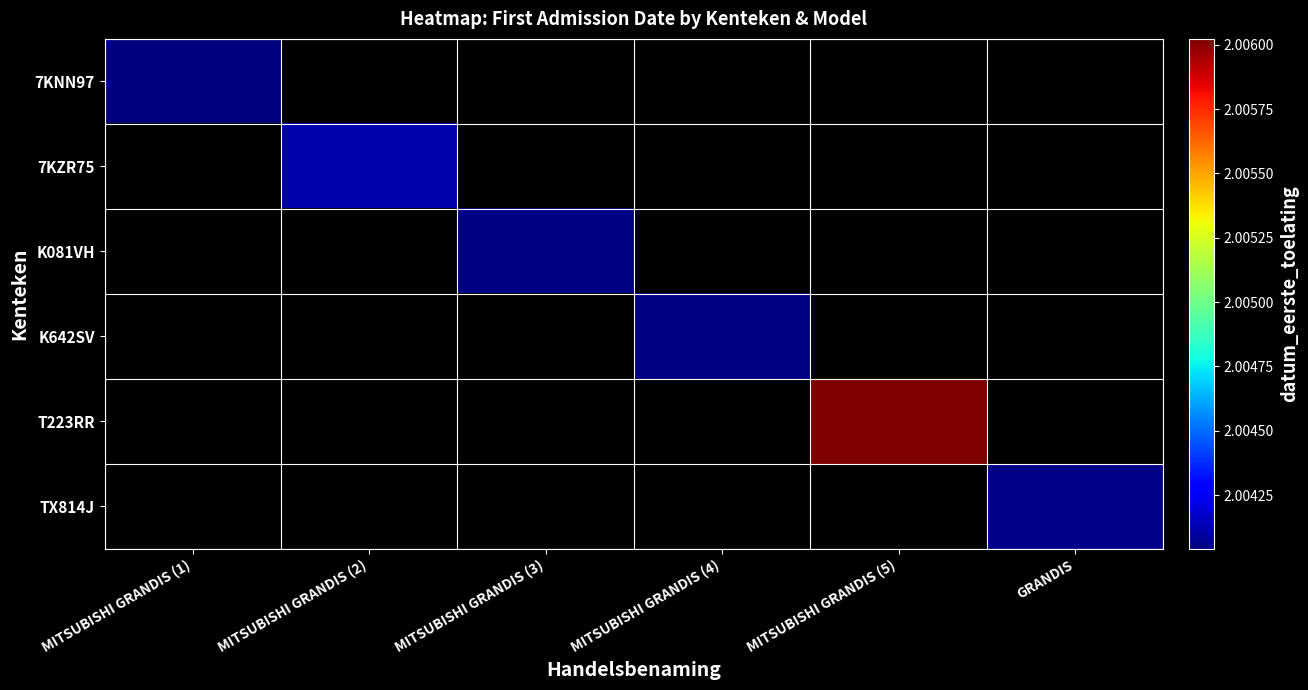

Reading right to left, extract all data points from this chart.

7KNN97: GRANDIS=0	MITSUBISHI GRANDIS (5)=0	MITSUBISHI GRANDIS (4)=0	MITSUBISHI GRANDIS (3)=0	MITSUBISHI GRANDIS (2)=0	MITSUBISHI GRANDIS (1)=20040408
7KZR75: GRANDIS=0	MITSUBISHI GRANDIS (5)=0	MITSUBISHI GRANDIS (4)=0	MITSUBISHI GRANDIS (3)=0	MITSUBISHI GRANDIS (2)=20041202	MITSUBISHI GRANDIS (1)=0
K081VH: GRANDIS=0	MITSUBISHI GRANDIS (5)=0	MITSUBISHI GRANDIS (4)=0	MITSUBISHI GRANDIS (3)=20040512	MITSUBISHI GRANDIS (2)=0	MITSUBISHI GRANDIS (1)=0
K642SV: GRANDIS=0	MITSUBISHI GRANDIS (5)=0	MITSUBISHI GRANDIS (4)=20040521	MITSUBISHI GRANDIS (3)=0	MITSUBISHI GRANDIS (2)=0	MITSUBISHI GRANDIS (1)=0
T223RR: GRANDIS=0	MITSUBISHI GRANDIS (5)=20060224	MITSUBISHI GRANDIS (4)=0	MITSUBISHI GRANDIS (3)=0	MITSUBISHI GRANDIS (2)=0	MITSUBISHI GRANDIS (1)=0
TX814J: GRANDIS=20040616	MITSUBISHI GRANDIS (5)=0	MITSUBISHI GRANDIS (4)=0	MITSUBISHI GRANDIS (3)=0	MITSUBISHI GRANDIS (2)=0	MITSUBISHI GRANDIS (1)=0